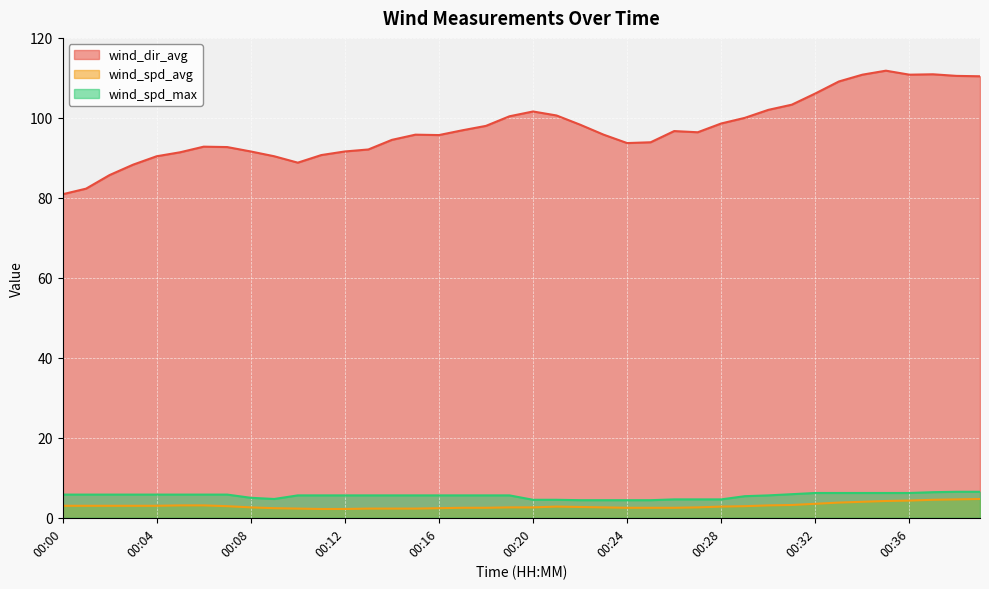

The wind_spd_avg series shows 4.0 at 00:10. True or false?

False